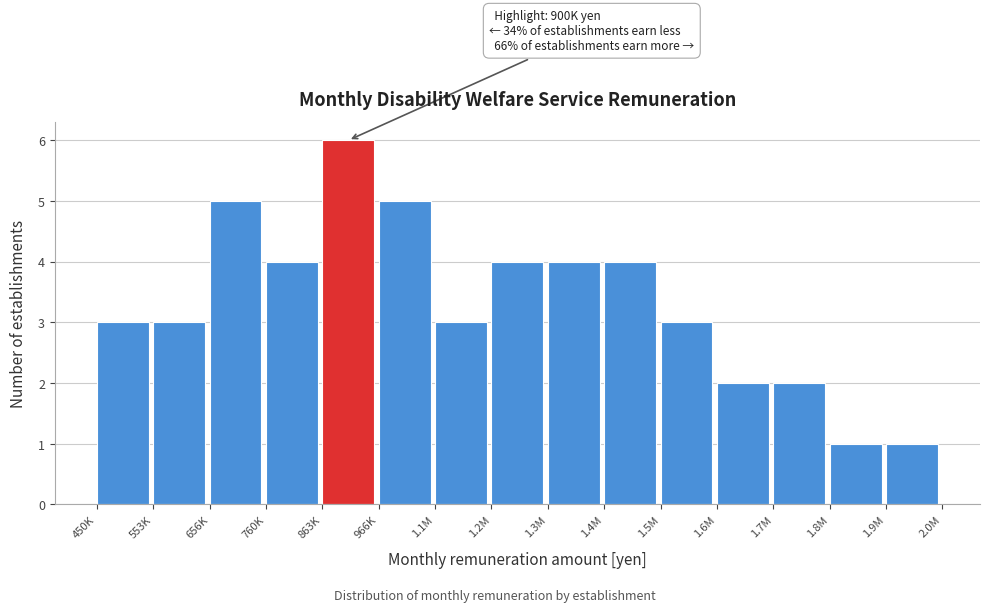

Reading left to right, list all the values displayed in this chart.

3	3	5	4	6	5	3	4	4	4	3	2	2	1	1